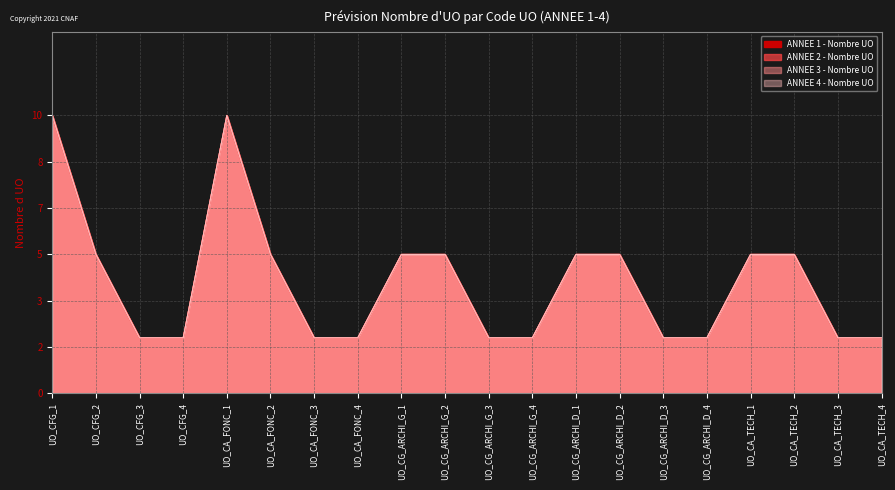

What is the average value of the ANNEE 1 - Nombre UO series?

4